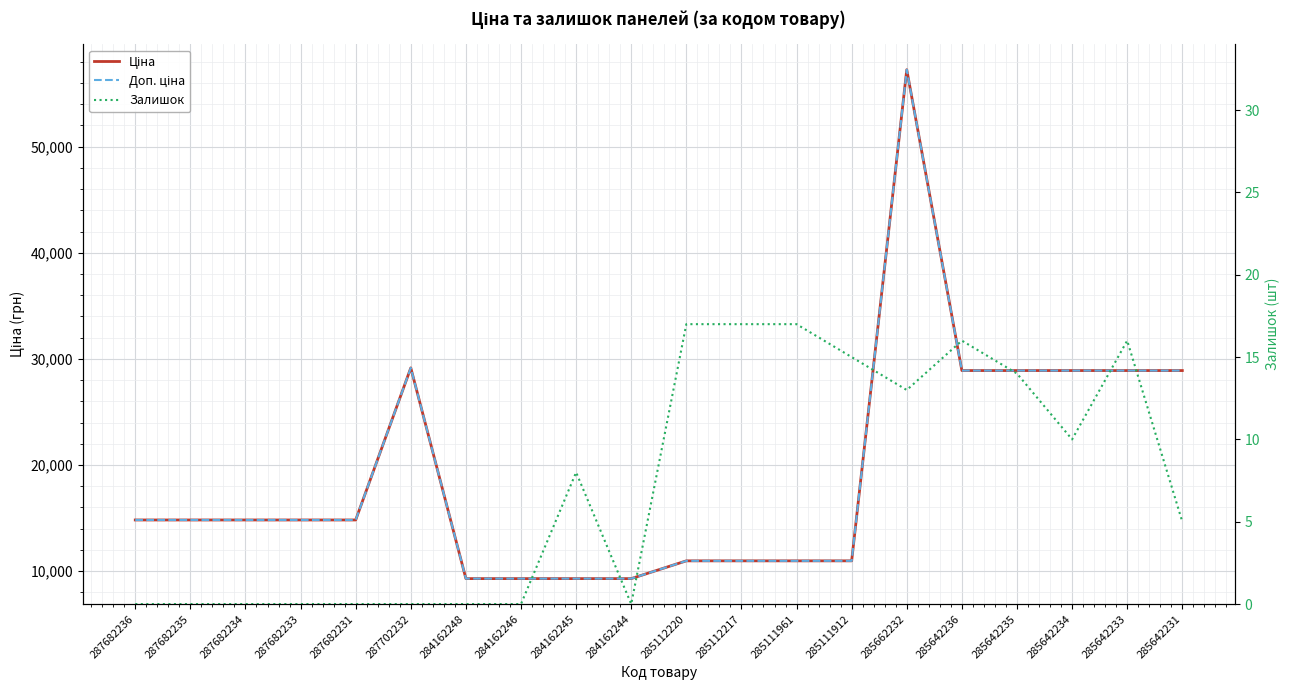

Does the chart display data point markers on the line(s)?

No